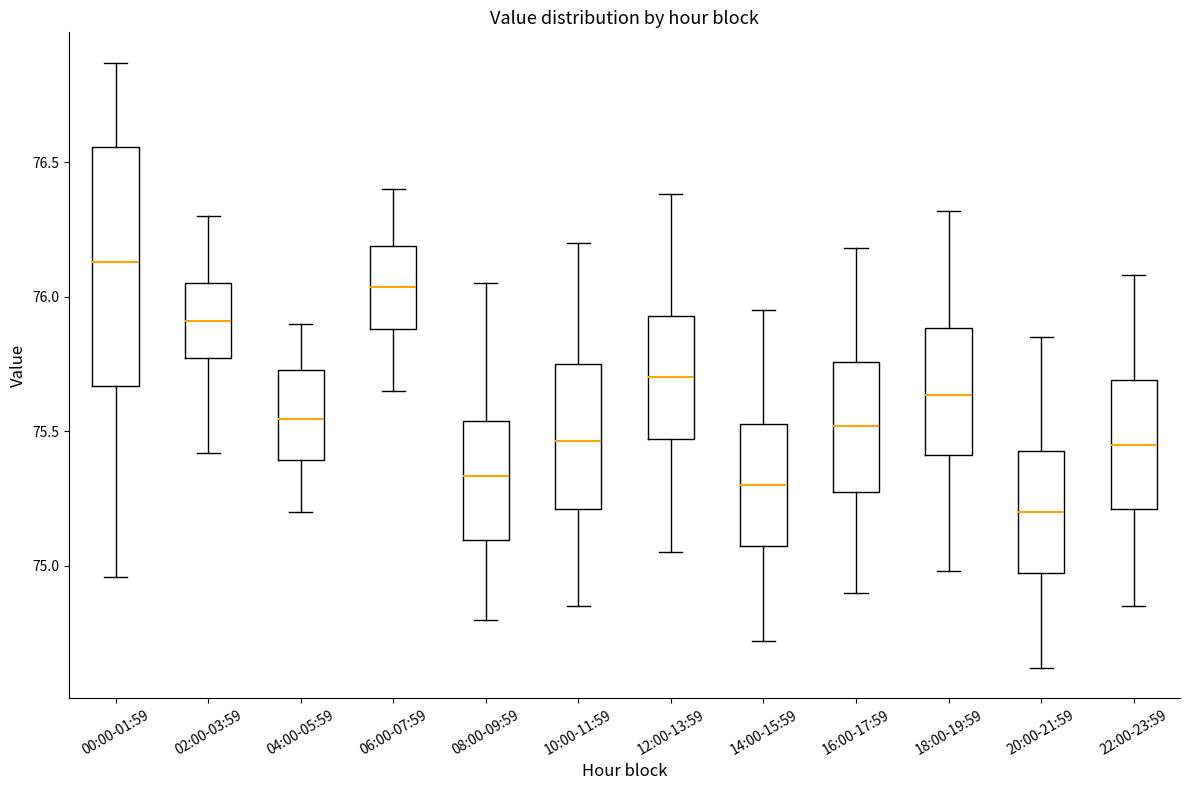

Which box has the lowest median line?

20:00-21:59